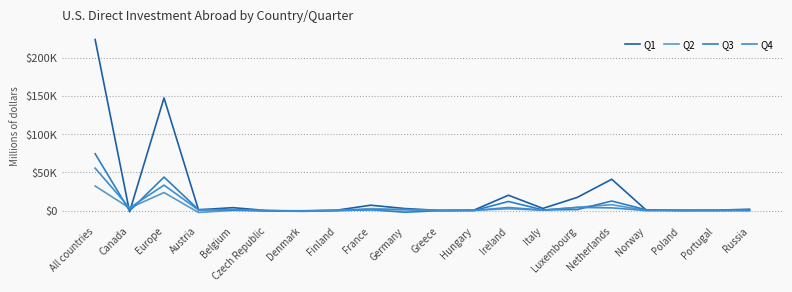

What is the difference between the maximum and second lowest values in the Q3 series?

75055